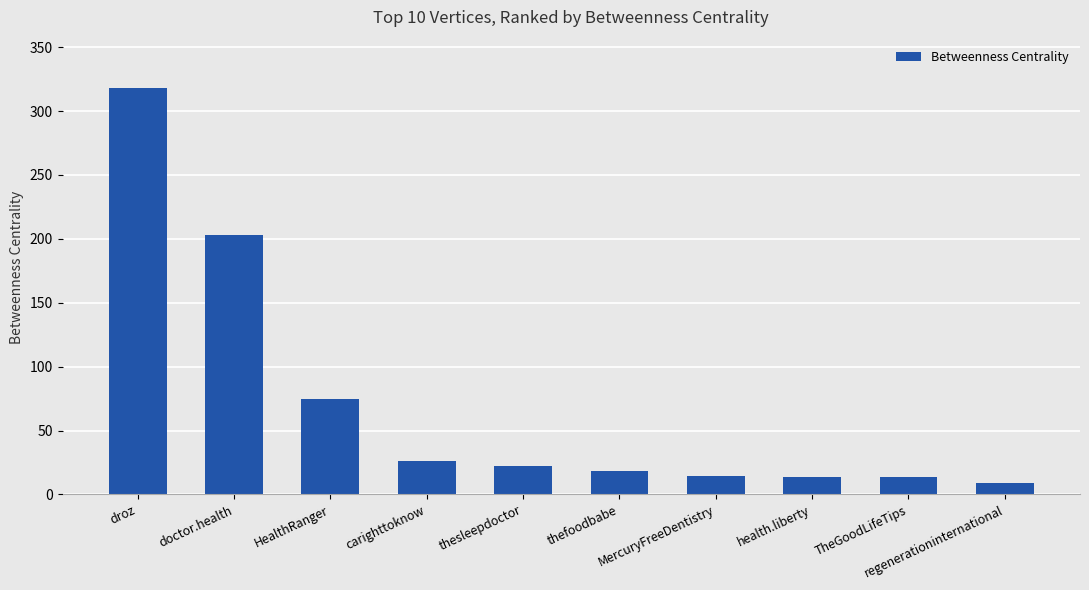

How many bars are there in total?

10